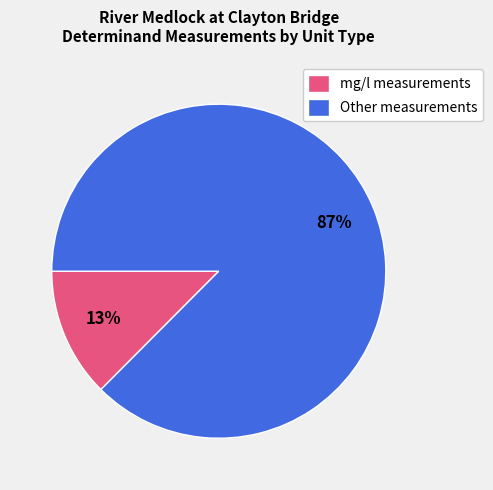

How many slices are in this pie chart?

2